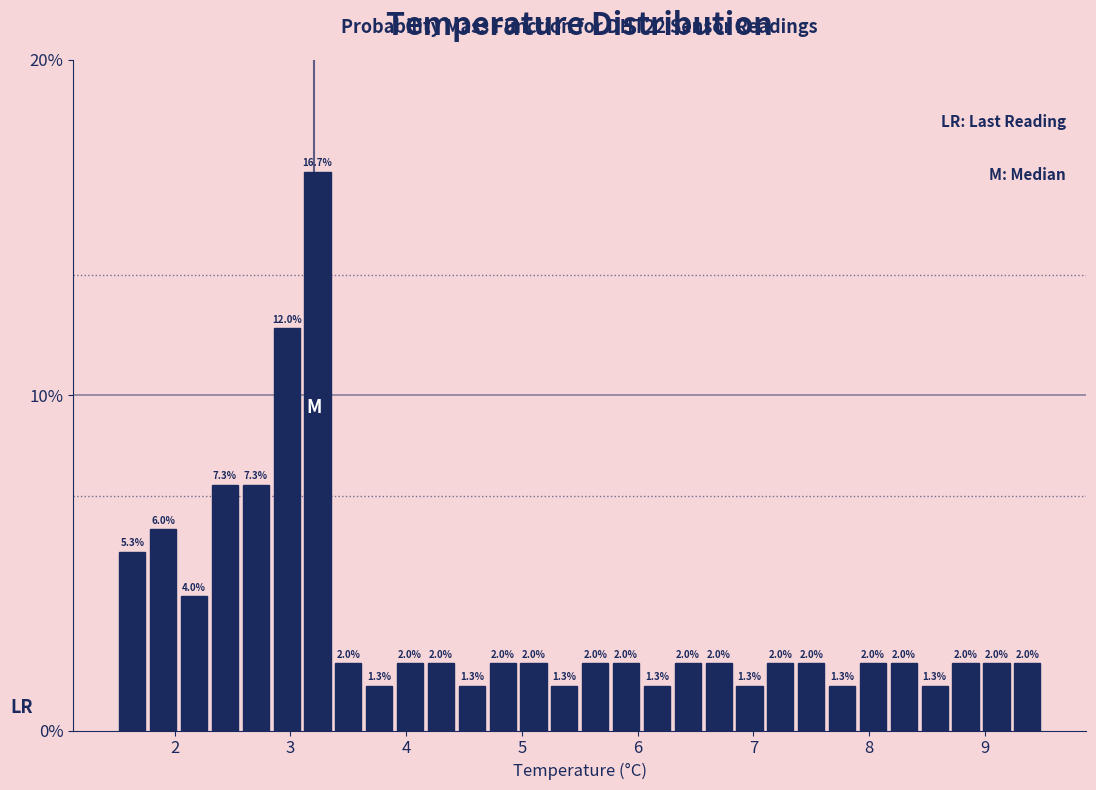

Around what value on the x-axis is the tallest bar? Give the approximate position of its centre, as read against the axis.

3.2